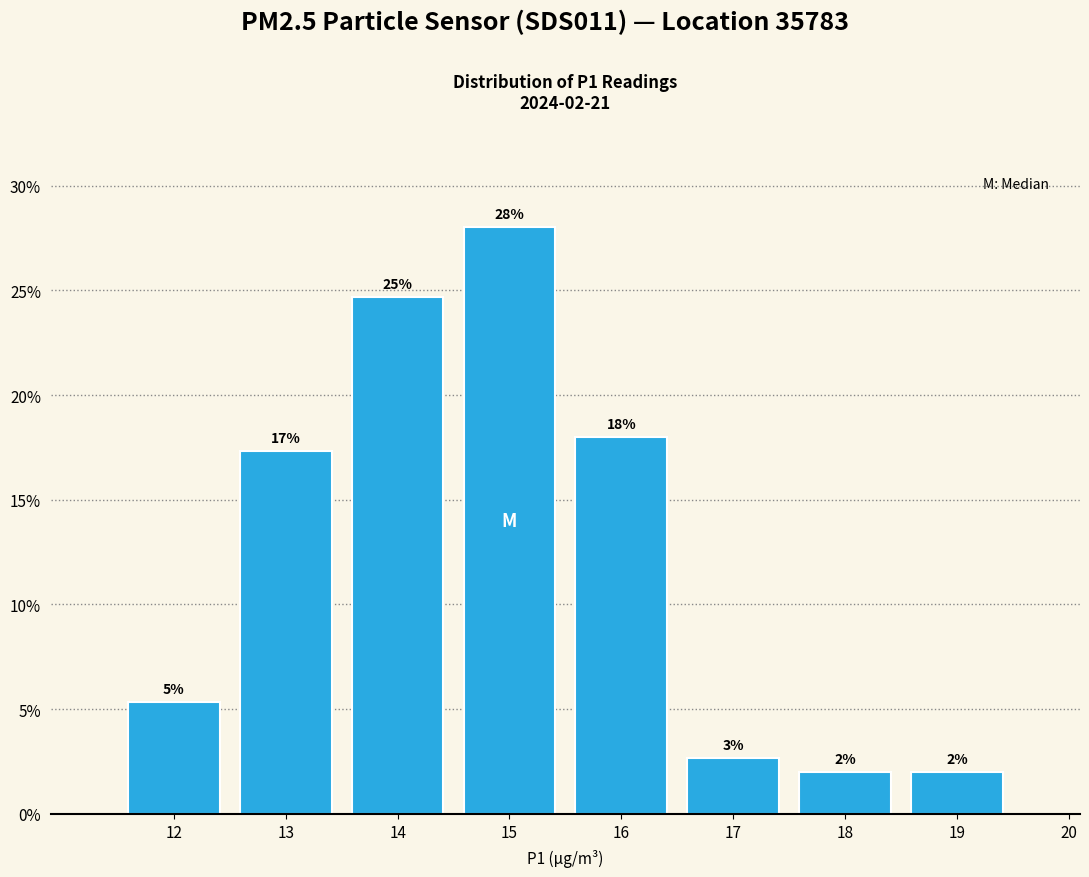

At which label does the data first exceed 5?

12